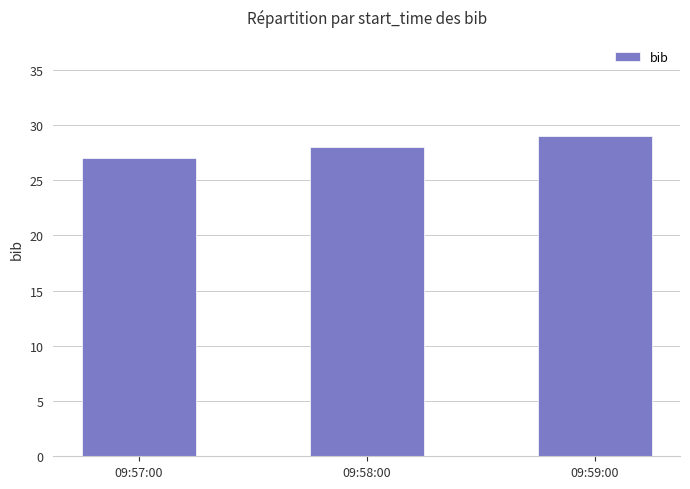

What is the change in value from 09:57:00 to 09:58:00?

+1